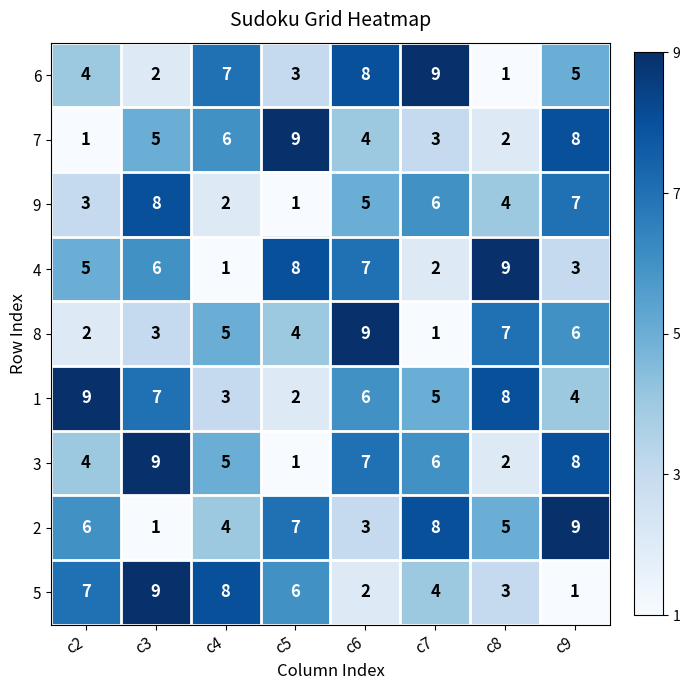

Which category has the highest value in the 3 series?

c3